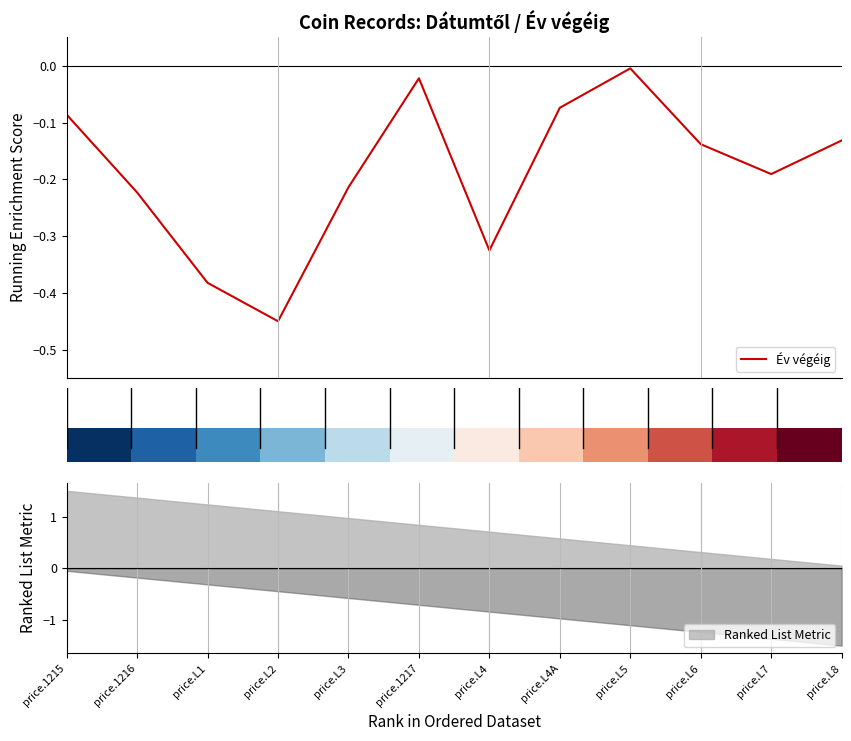

What is the sum of all values?

-2.2